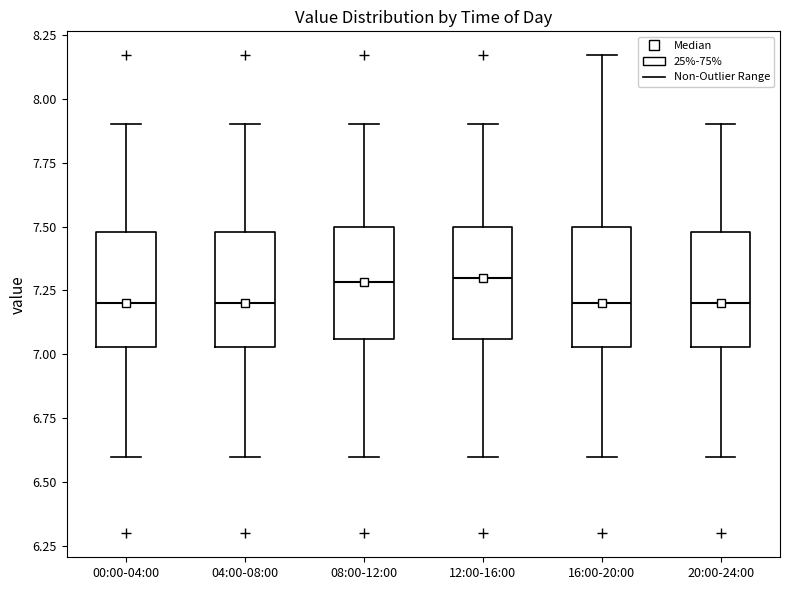

Where is the upper edge of the box for 04:00-08:00 on the y-axis? The values are not printed on the chart, so give them approximately, as read against the axis.

7.50